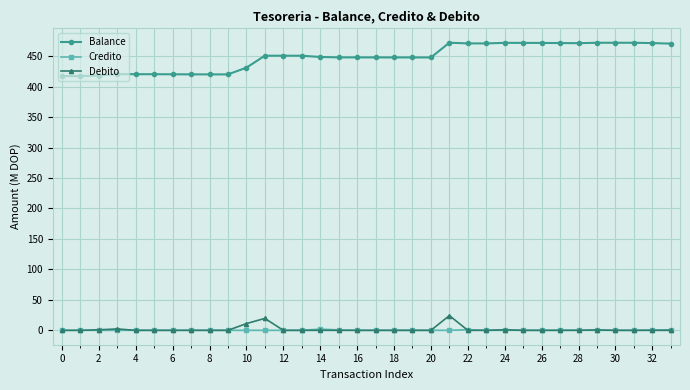

True or false: Balance has more than 1 interior local peaks.

True